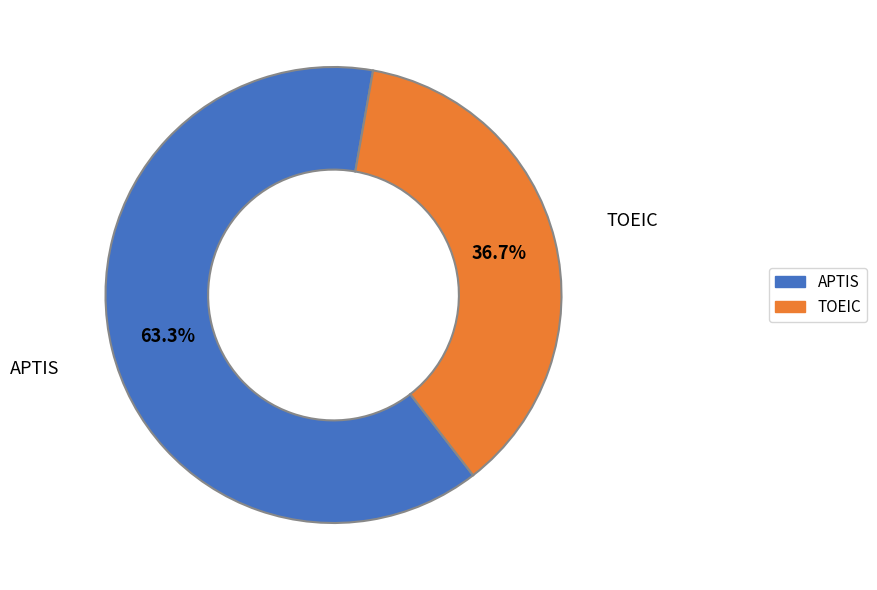

Which slice represents more than half of the pie?

APTIS